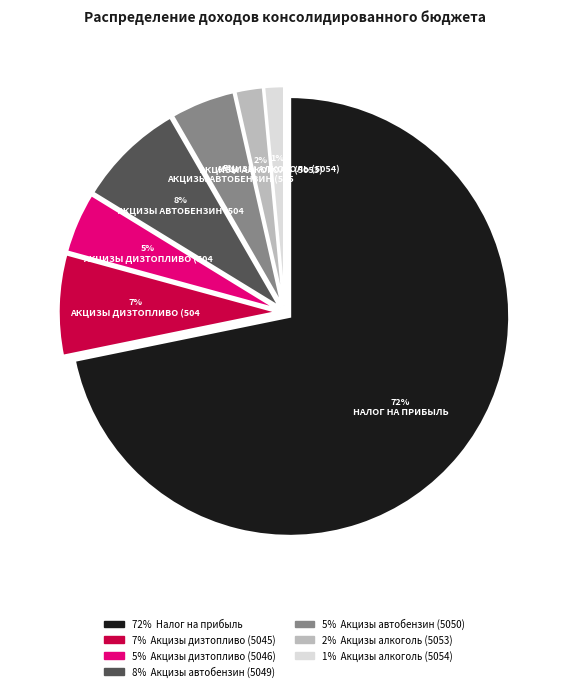

Count the number of slices in the pie.

7